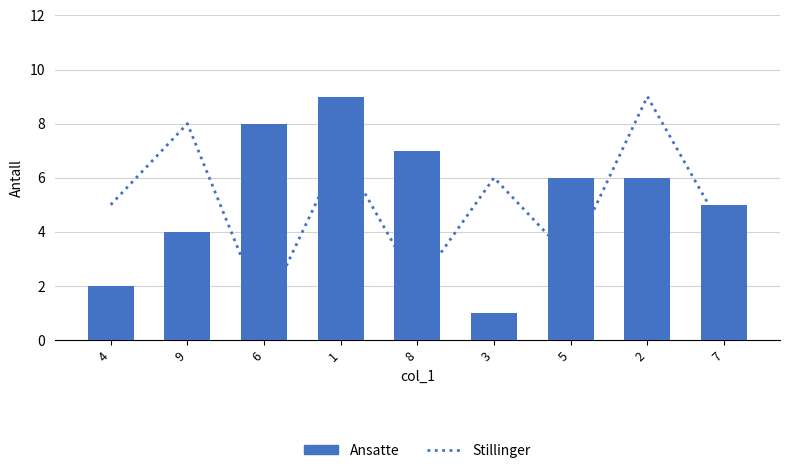

Rank the series by their maximum value, from highest to lowest.

Stillinger, Ansatte